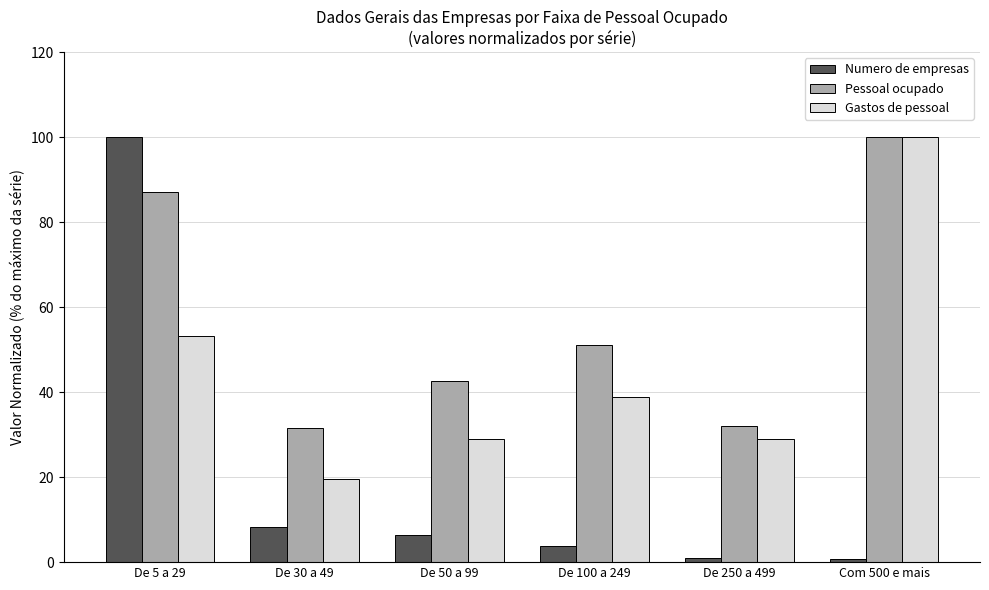

At how many categories does at least one series exceed 96?

2